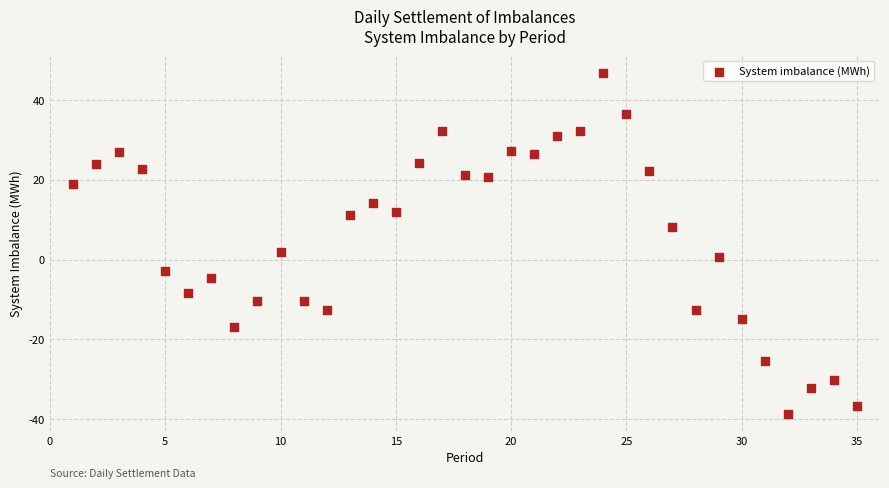

What Y value in the scatter plot is closest to 4?

1.9